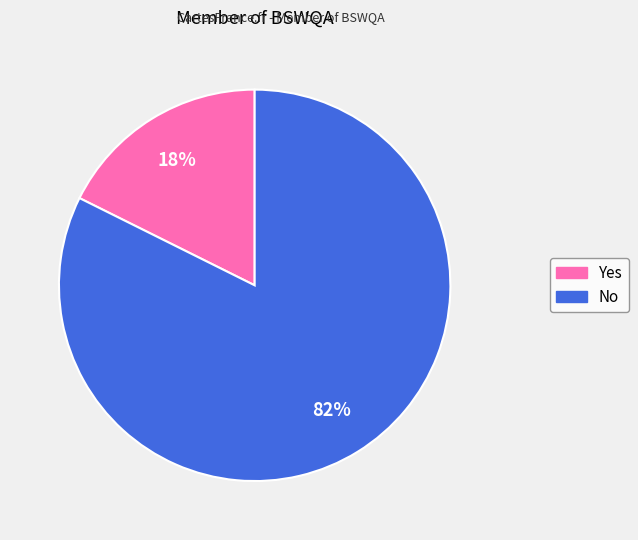

True or false: Yes accounts for 18% of the total.

True